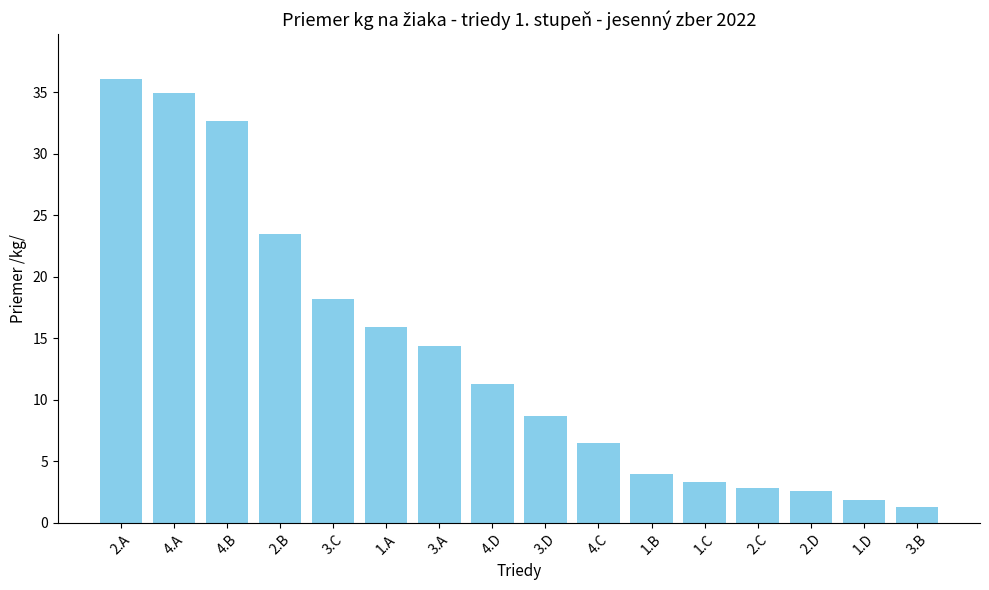

What is the label of the 4th bar from the left?

2.B